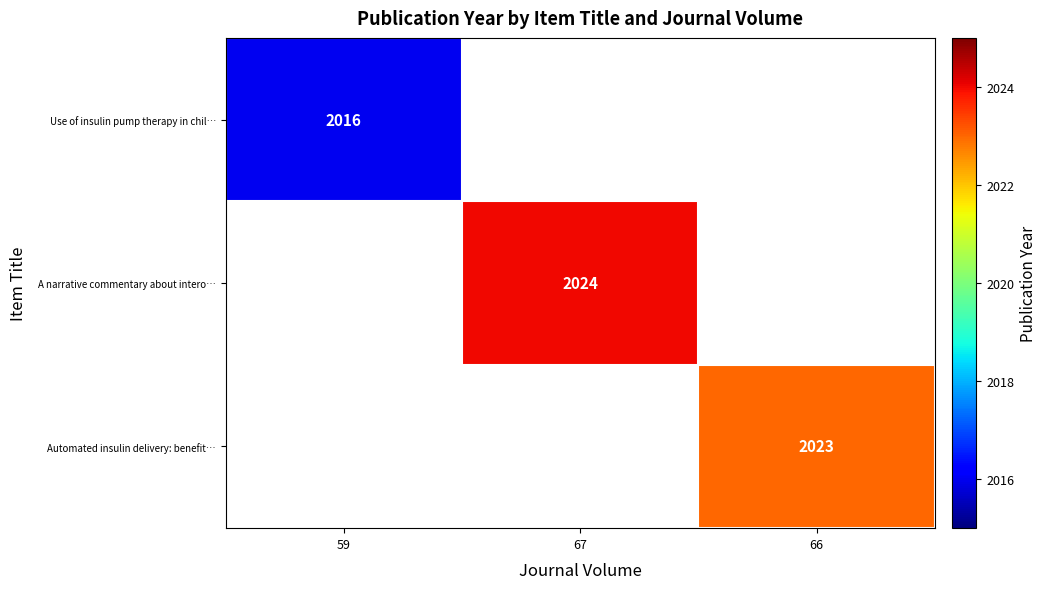

Is the value of Use of insulin pump therapy in chil… at 59 greater than the value of A narrative commentary about intero… at 67?

No